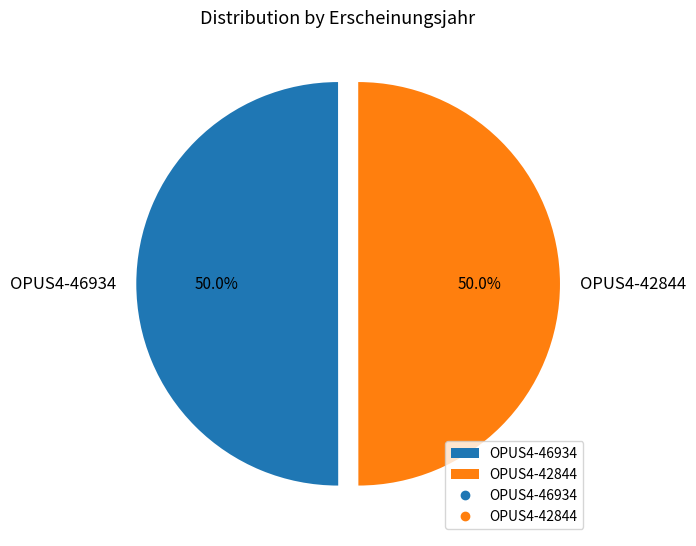

Is the sum of OPUS4-42844 and OPUS4-46934 greater than half?

Yes